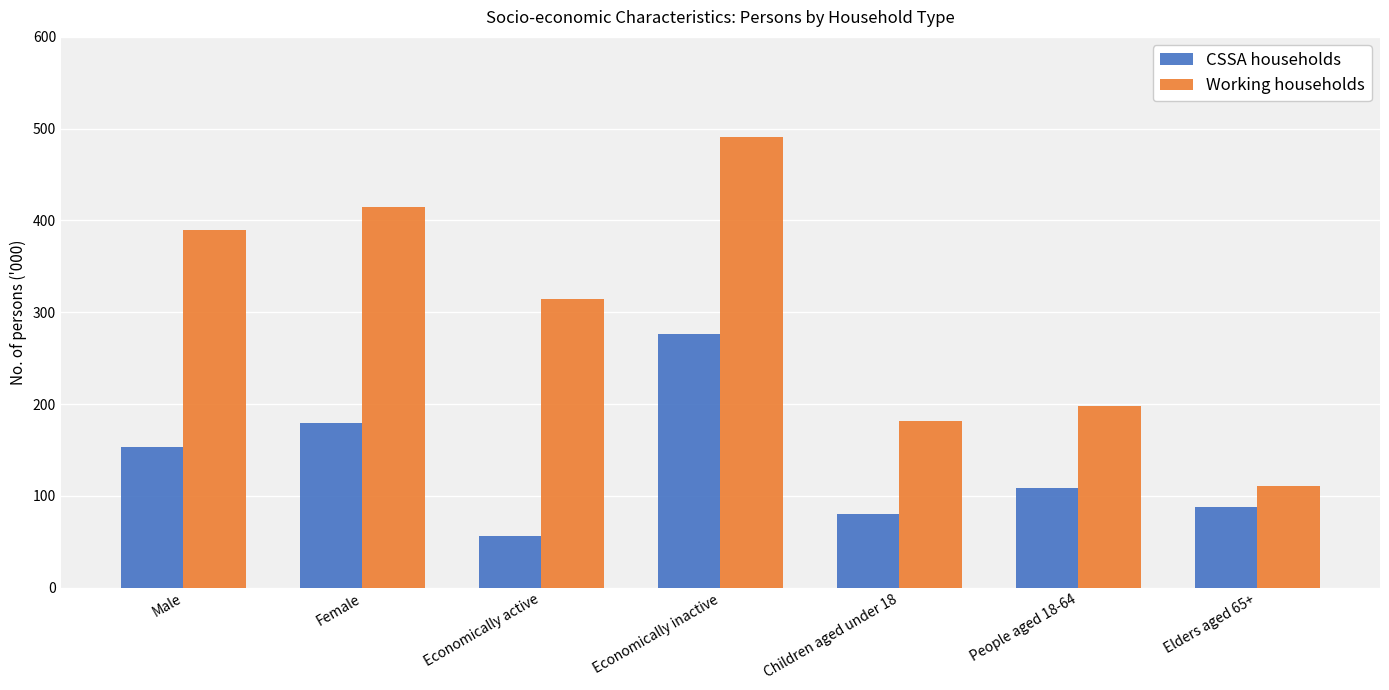

What is the difference between the CSSA households values at Male and Elders aged 65+?

66.1